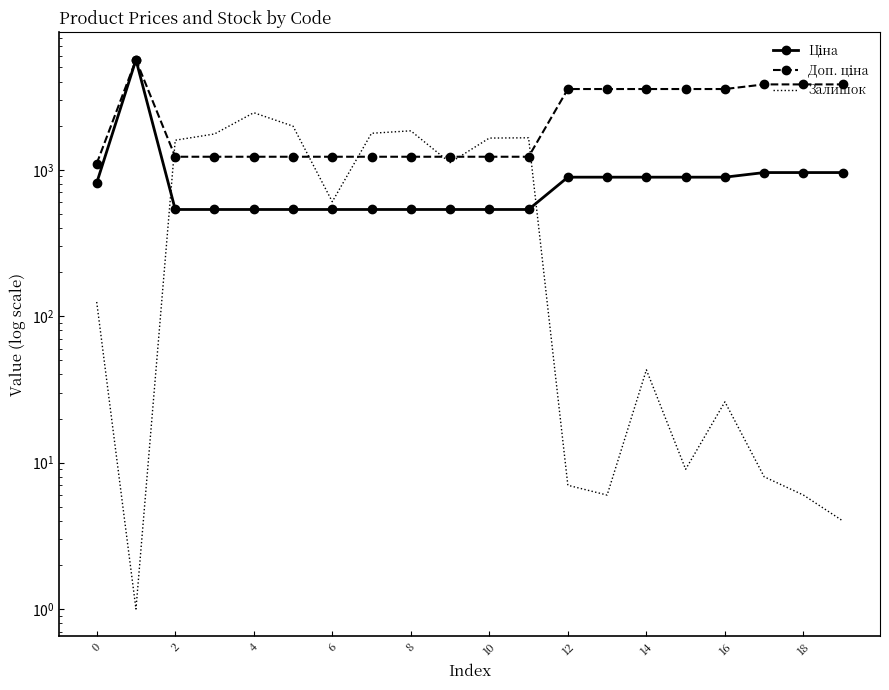

What is the difference between the maximum and minimum values in the Доп. ціна series?

4534.2